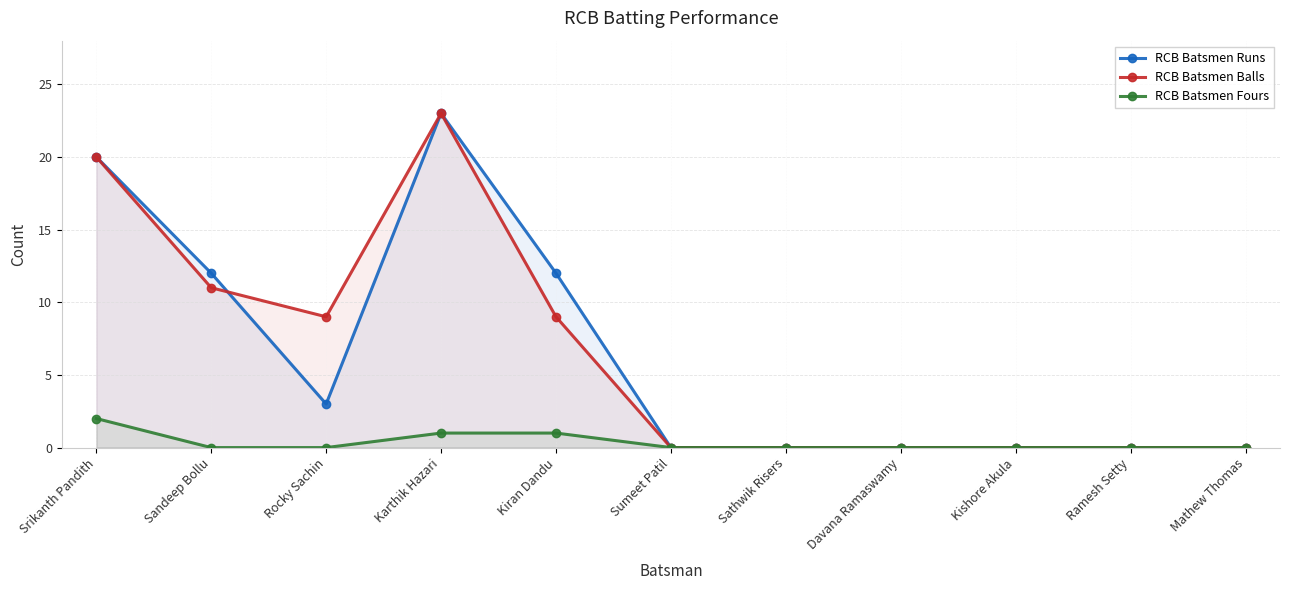

What is the difference between the maximum and minimum values in the RCB Batsmen Balls series?

23